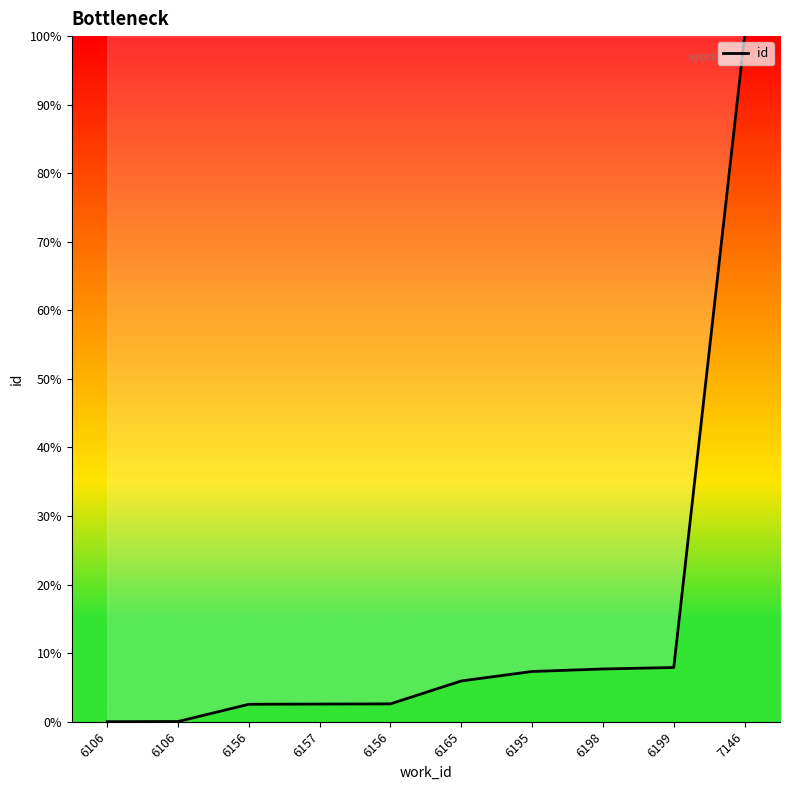

True or false: the data shows 7.3 at 6195.

True